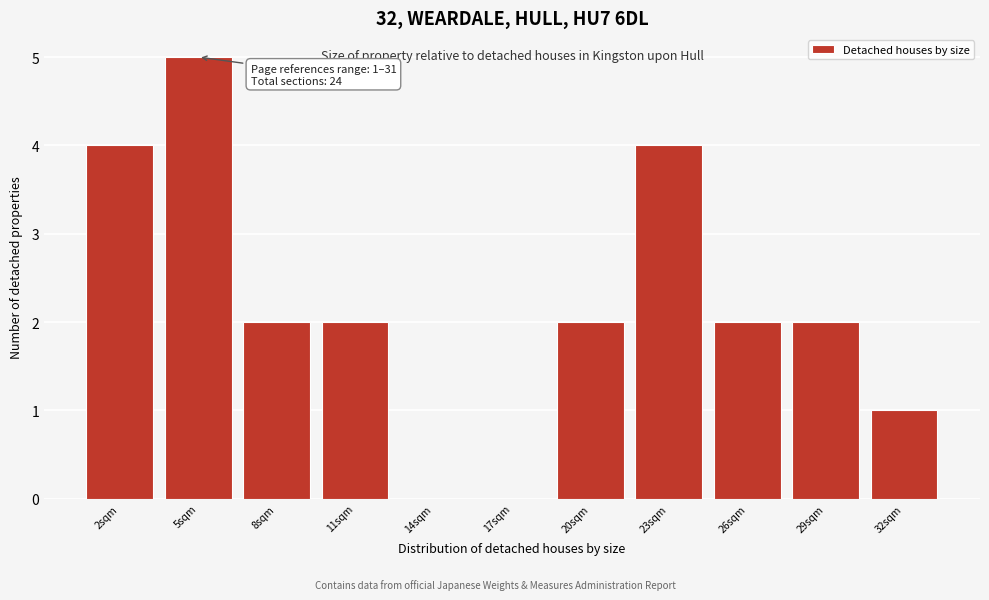

Reading left to right, extract all data points from this chart.

2sqm=4	5sqm=5	8sqm=2	11sqm=2	14sqm=0	17sqm=0	20sqm=2	23sqm=4	26sqm=2	29sqm=2	32sqm=1